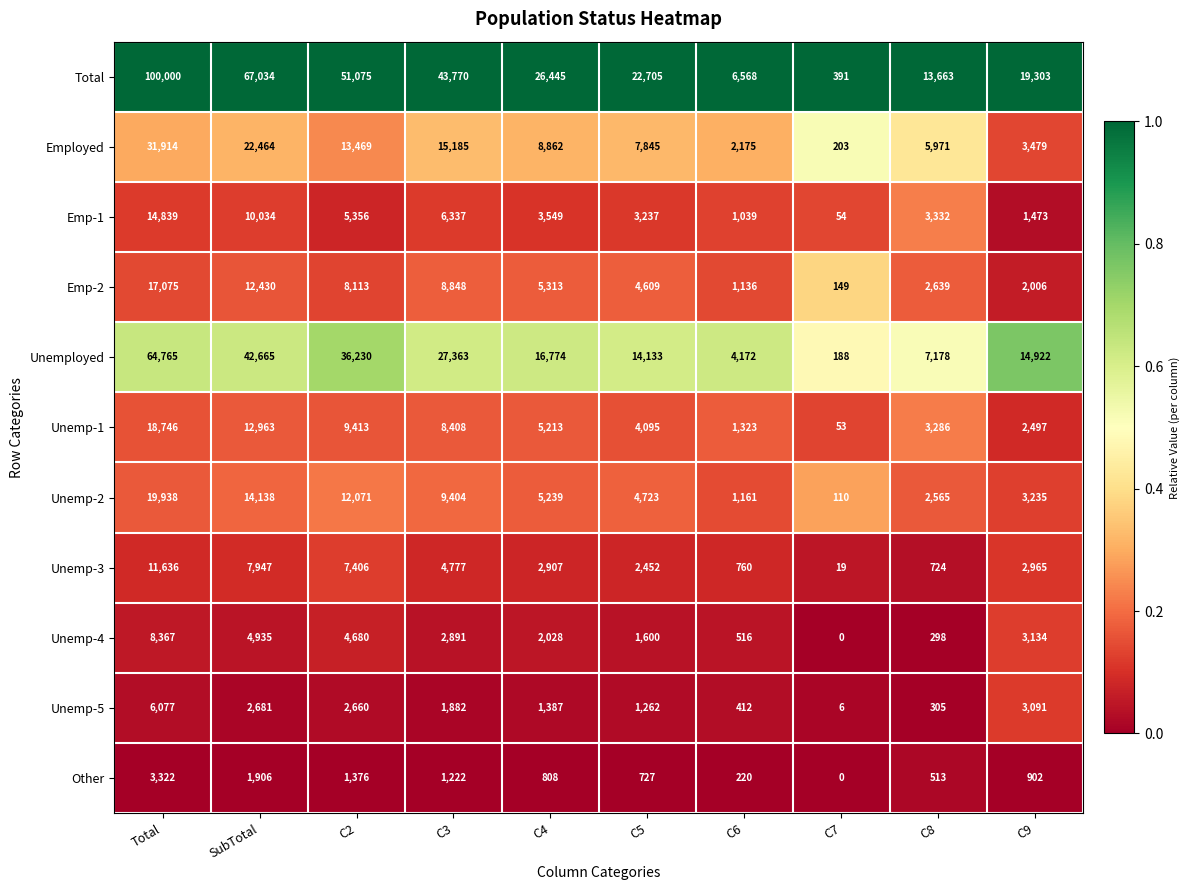

At which category is the sum across all series the highest?

Total